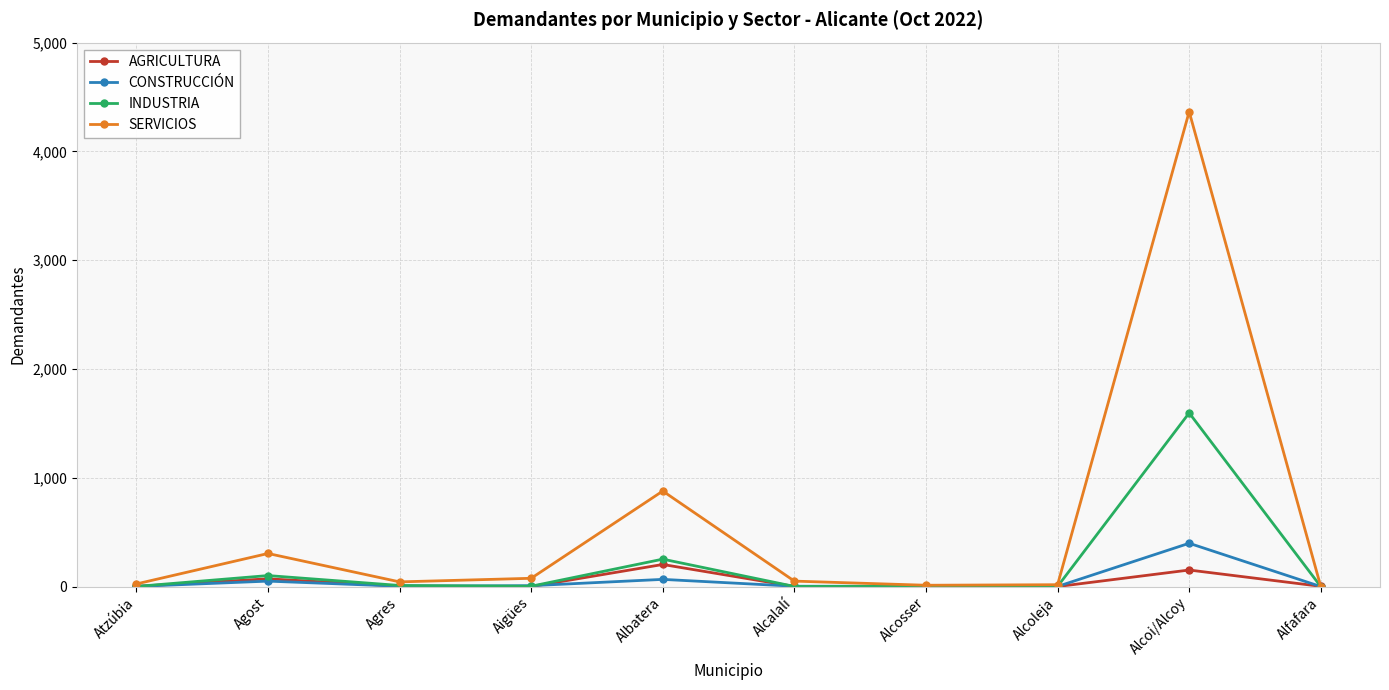

After their last crossing, which series has the higher values: AGRICULTURA or SERVICIOS?

AGRICULTURA